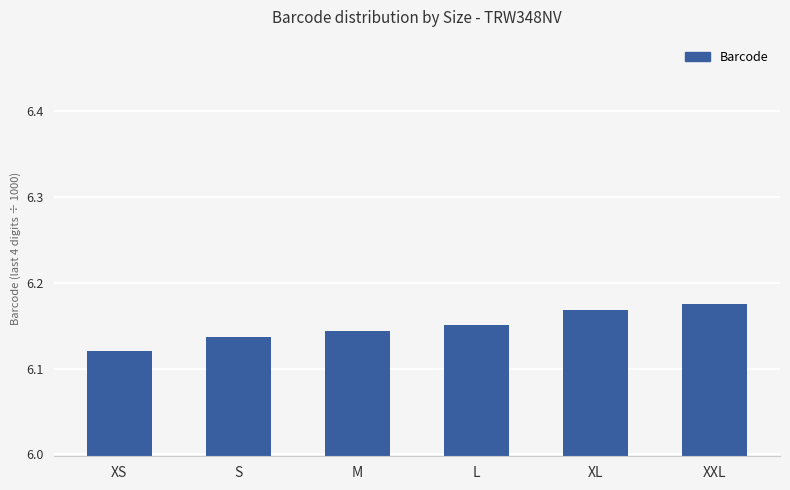

What is the ratio of the value at XXL to the value at XS?

1.0